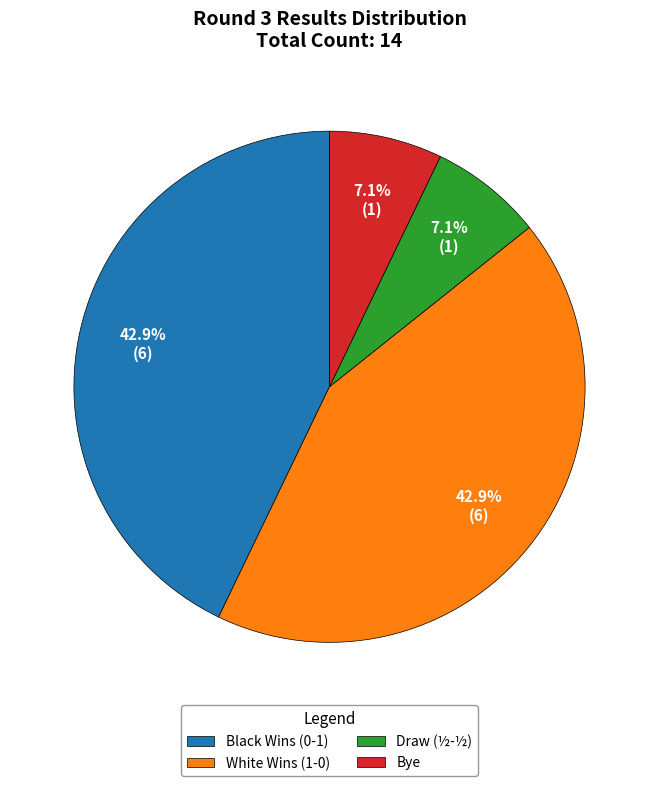

Does Black Wins (0-1) account for over 50% of the chart?

No